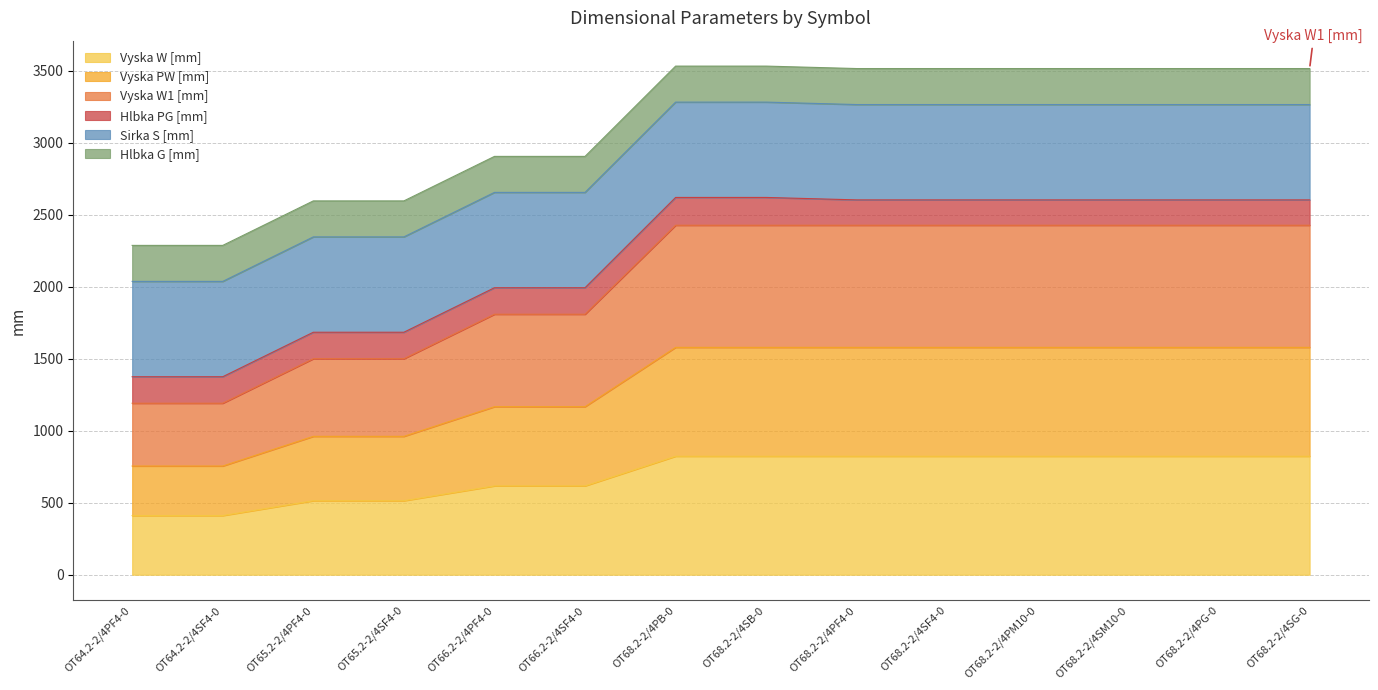

How many Vyska W [mm] values are between 514 and 823?

12